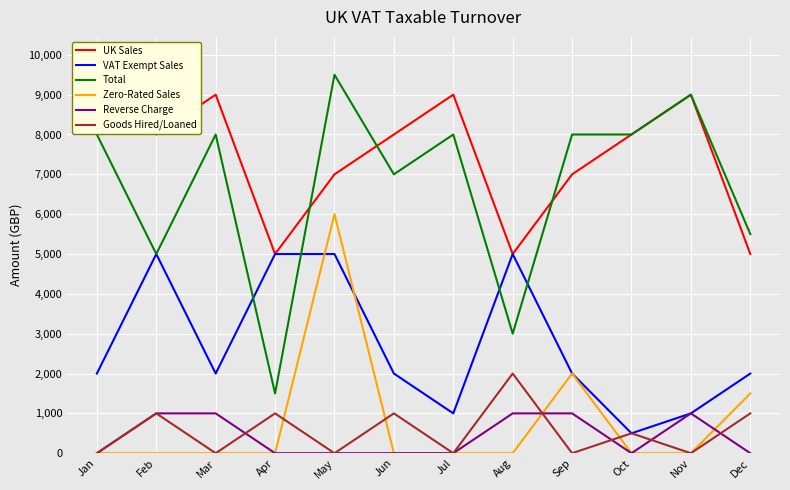

True or false: VAT Exempt Sales and Goods Hired/Loaned intersect in this chart.

False